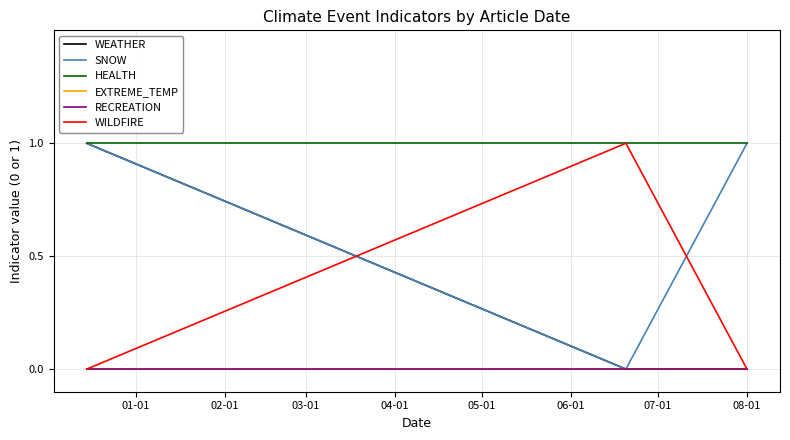

At which category is the sum across all series the highest?

01-01